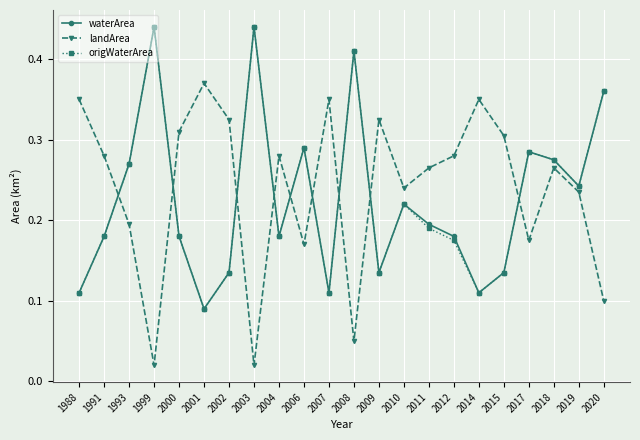

Is the value of landArea at 2003 greater than the value of waterArea at 1993?

No